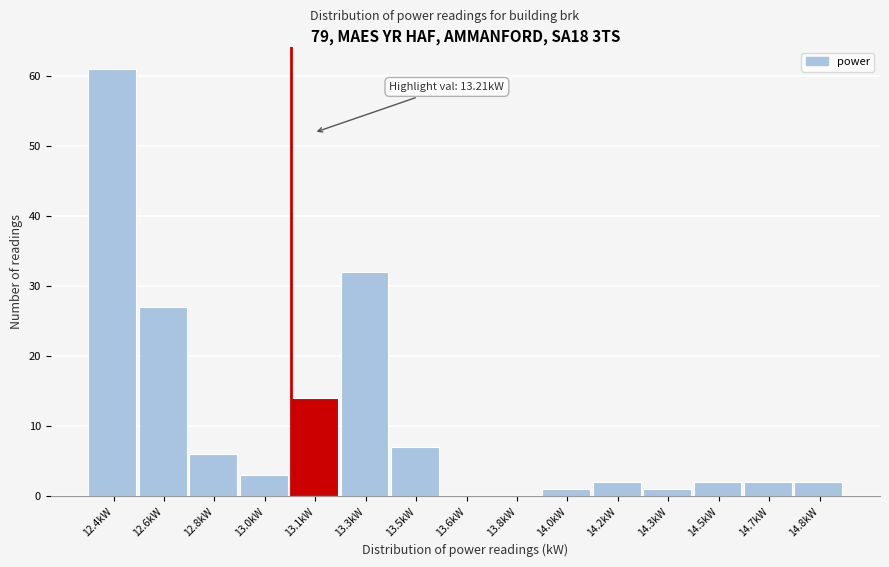

Reading right to left, list all the values displayed in this chart.

14.8kW=2	14.7kW=2	14.5kW=2	14.3kW=1	14.2kW=2	14.0kW=1	13.8kW=0	13.6kW=0	13.5kW=7	13.3kW=32	13.1kW=14	13.0kW=3	12.8kW=6	12.6kW=27	12.4kW=61